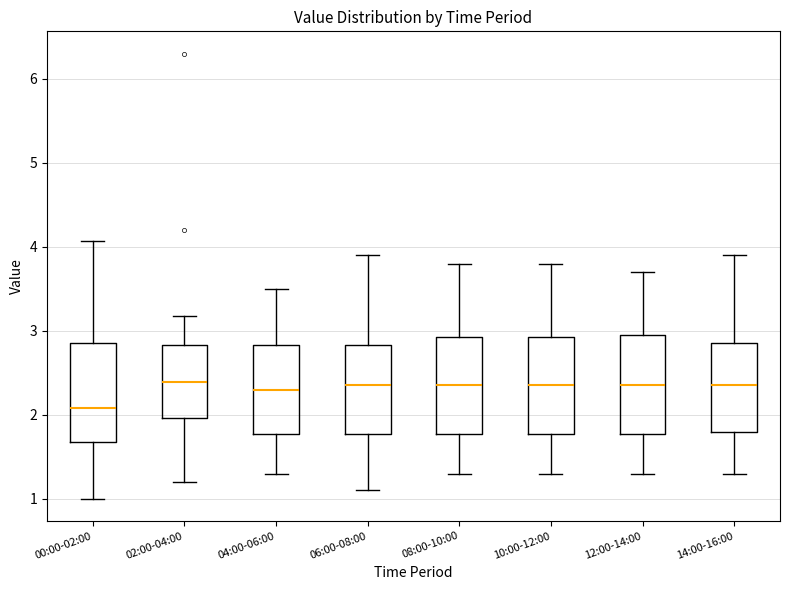

Reading left to right, read every box against the y-axis: the position of its median line, the range the box covers, and the ends of its whiskers. The values are not printed on the chart, so give them approximately, as read against the axis.

00:00-02:00: median 2.1, box 1.7 to 2.9, whiskers 1.0 to 4.1
02:00-04:00: median 2.4, box 2.0 to 2.8, whiskers 1.2 to 3.2
04:00-06:00: median 2.3, box 1.8 to 2.8, whiskers 1.3 to 3.5
06:00-08:00: median 2.4, box 1.8 to 2.8, whiskers 1.1 to 3.9
08:00-10:00: median 2.4, box 1.8 to 2.9, whiskers 1.3 to 3.8
10:00-12:00: median 2.4, box 1.8 to 2.9, whiskers 1.3 to 3.8
12:00-14:00: median 2.4, box 1.8 to 3.0, whiskers 1.3 to 3.7
14:00-16:00: median 2.4, box 1.8 to 2.9, whiskers 1.3 to 3.9